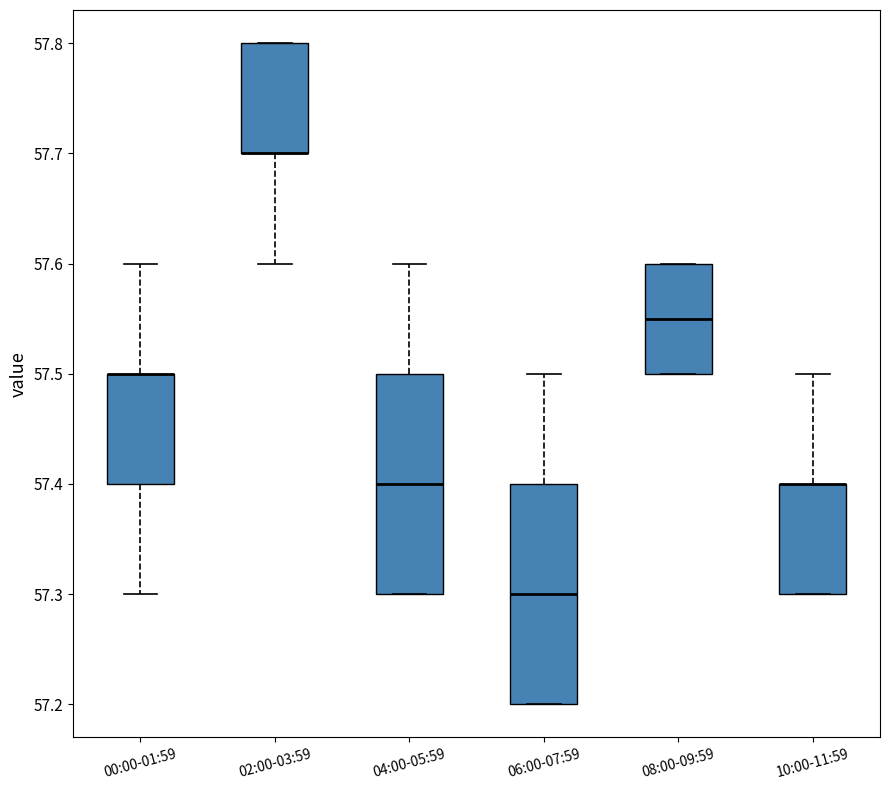

Reading left to right, read every box against the y-axis: the position of its median line, the range the box covers, and the ends of its whiskers. The values are not printed on the chart, so give them approximately, as read against the axis.

00:00-01:59: median 57.50 (drawn on the box's upper edge), box 57.40 to 57.50, whiskers 57.30 to 57.60
02:00-03:59: median 57.70 (drawn on the box's lower edge), box 57.70 to 57.80, whiskers 57.60 to 57.80
04:00-05:59: median 57.40, box 57.30 to 57.50, whiskers 57.30 to 57.60
06:00-07:59: median 57.30, box 57.20 to 57.40, whiskers 57.20 to 57.50
08:00-09:59: median 57.55, box 57.50 to 57.60, whiskers 57.50 to 57.60
10:00-11:59: median 57.40 (drawn on the box's upper edge), box 57.30 to 57.40, whiskers 57.30 to 57.50